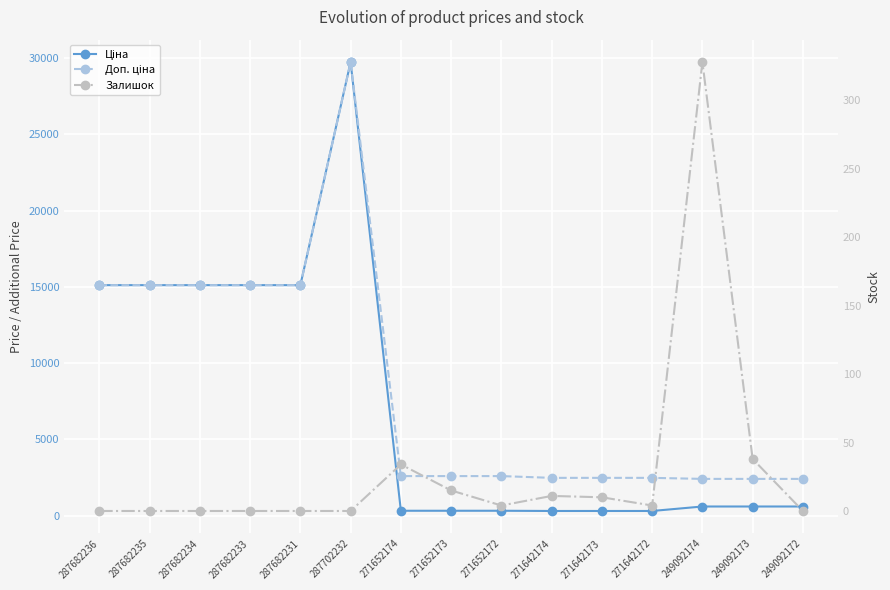

True or false: Ціна and Доп. ціна cross at least once.

False